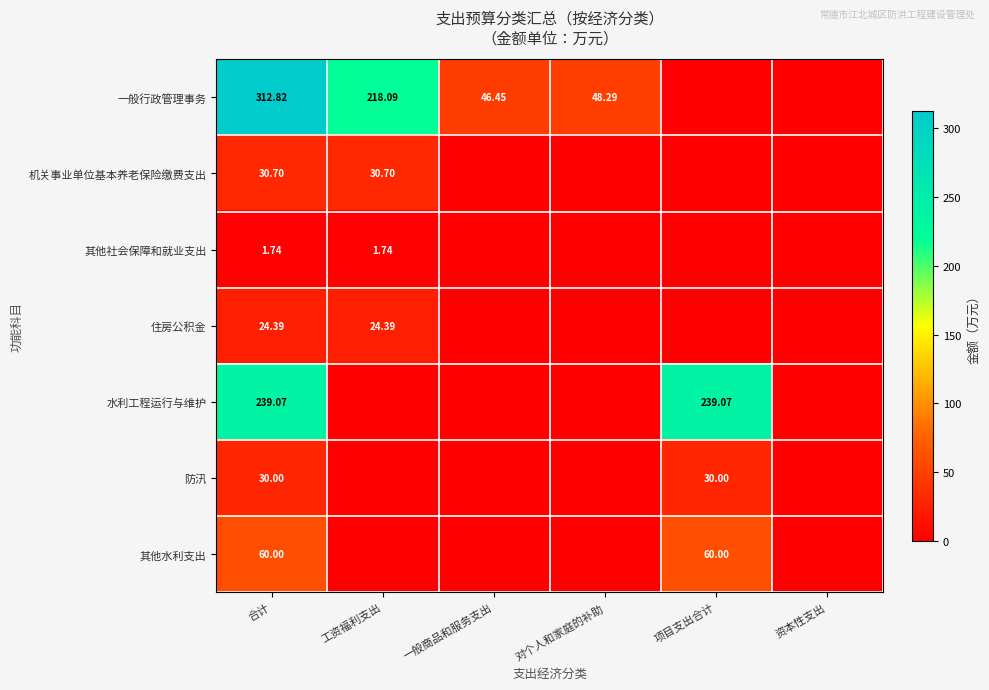

Rank the categories by 其他社会保障和就业支出 value from highest to lowest.

合计, 工资福利支出, 一般商品和服务支出, 对个人和家庭的补助, 项目支出合计, 资本性支出